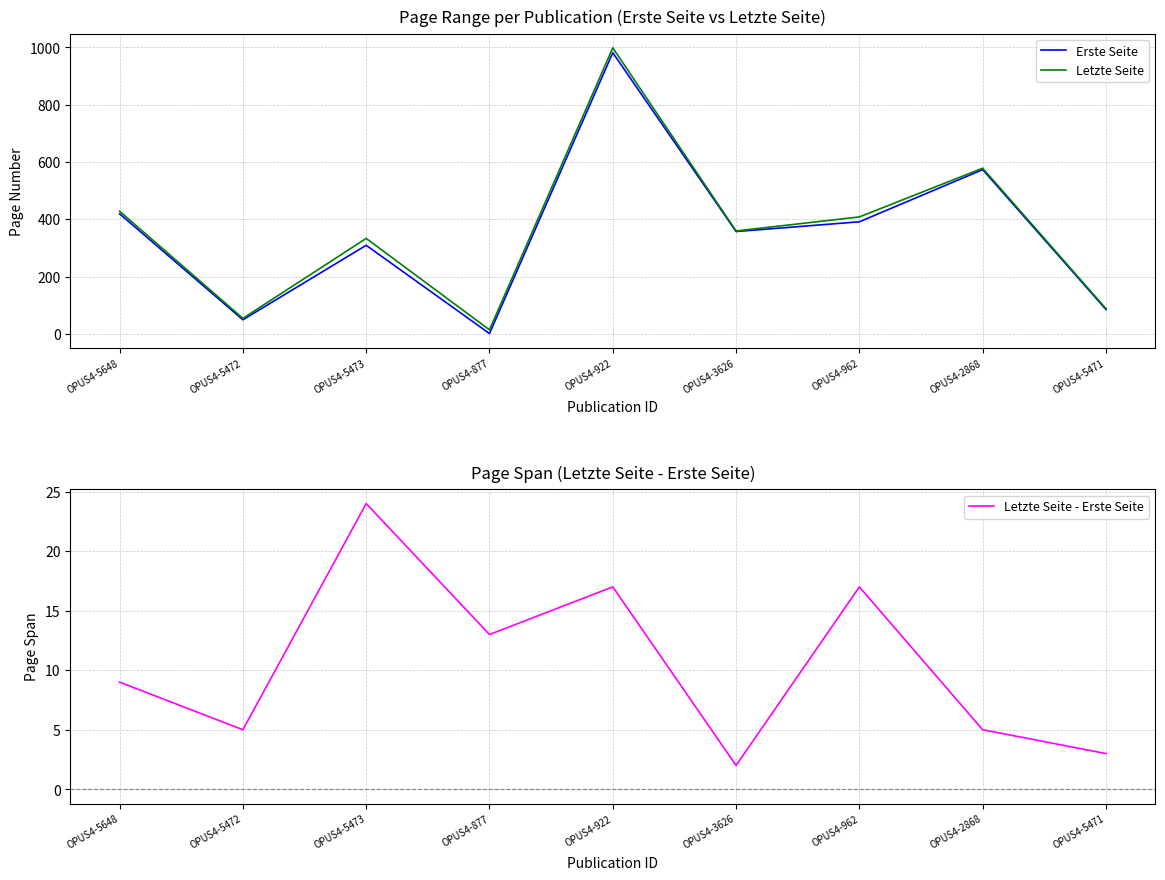

True or false: Erste Seite and Letzte Seite intersect in this chart.

False